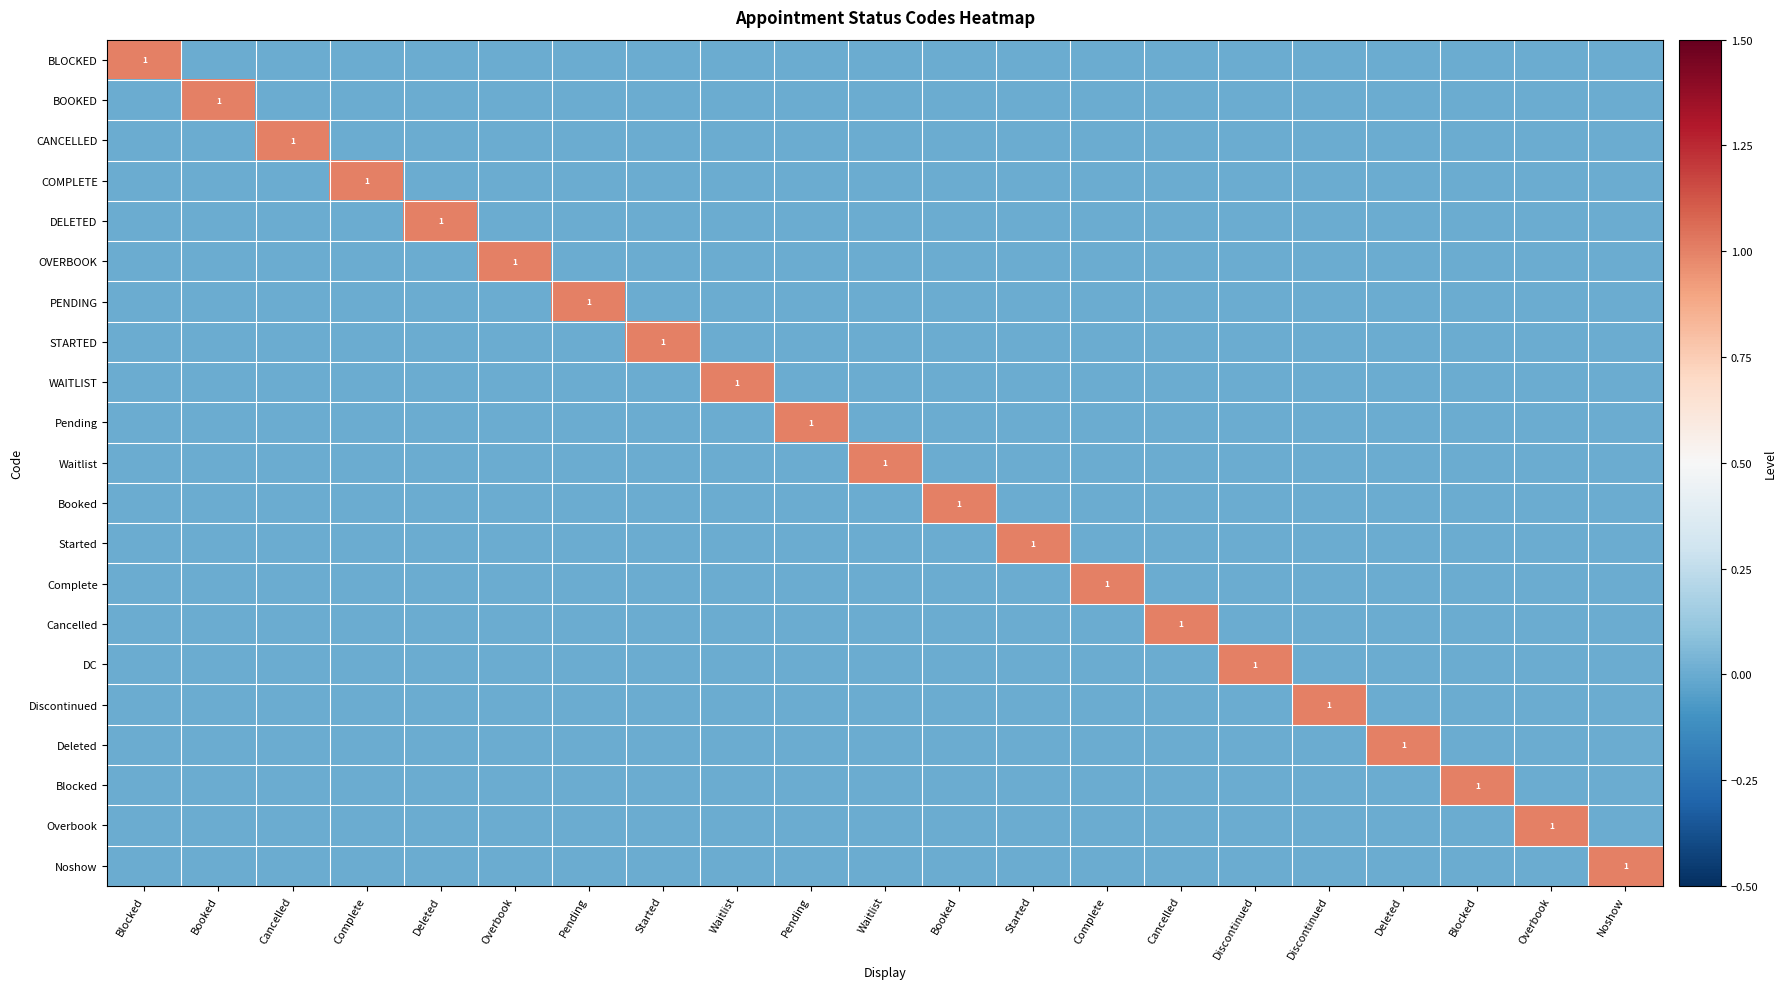

What is the difference between the maximum and minimum values in the Booked series?

1